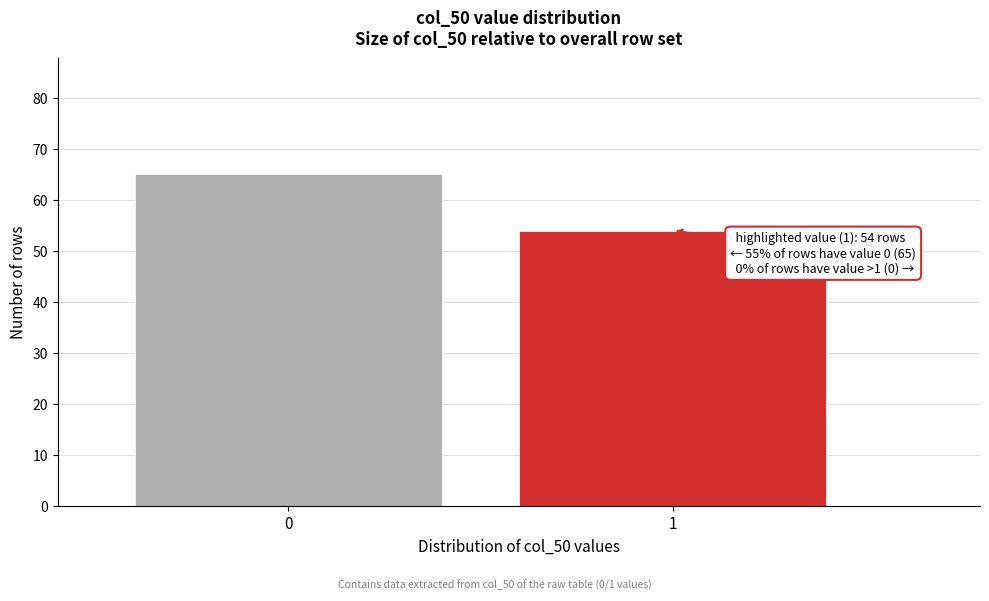

Reading left to right, list all the values displayed in this chart.

0=65	1=54